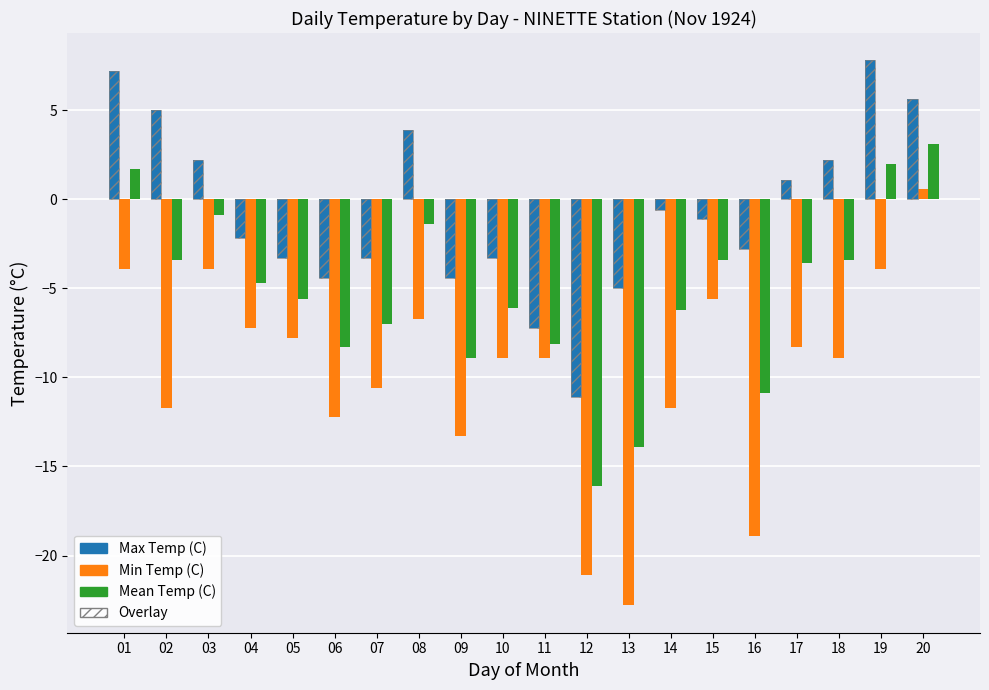

True or false: Max Temp (C) has a value of -1.0 at 10.

False